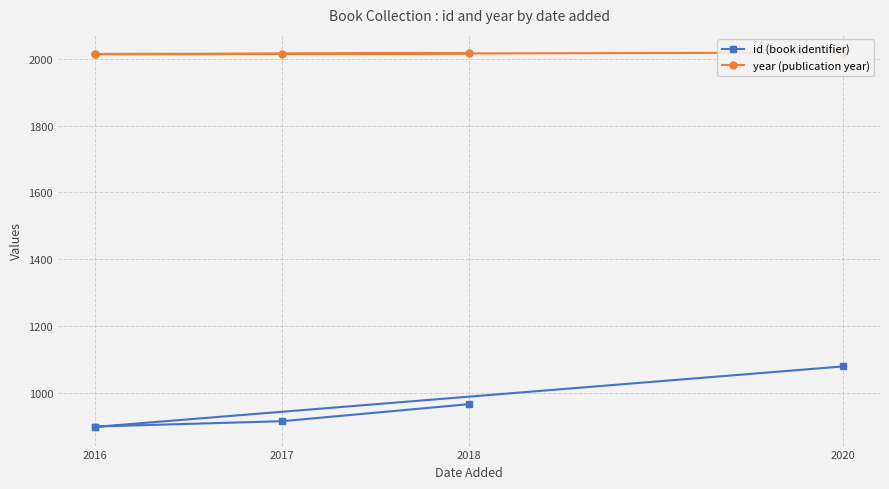

At 2016, list the series in order from smallest to largest.

id (book identifier), year (publication year)